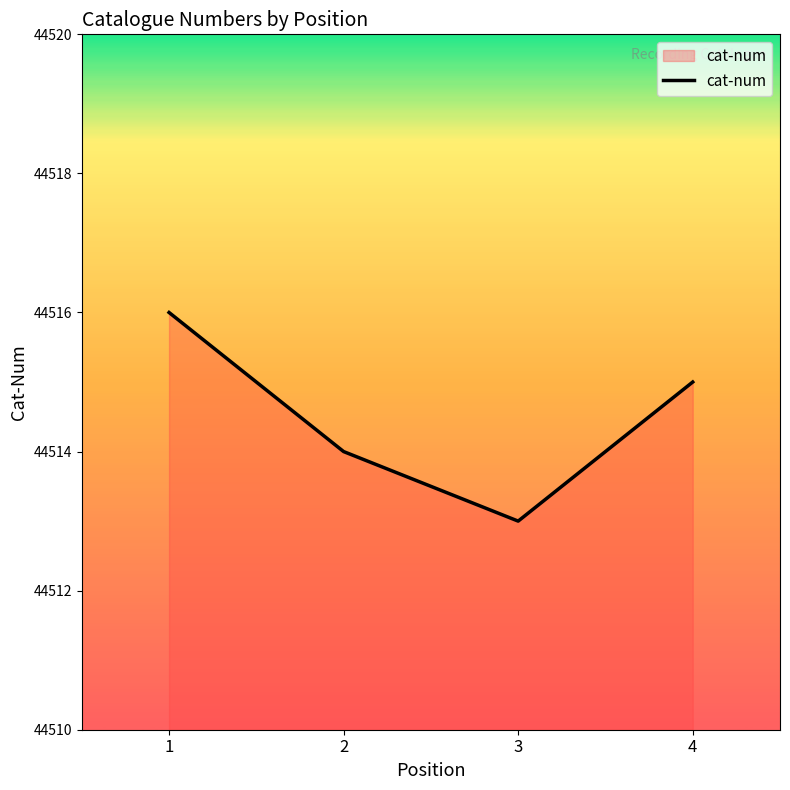

Reading left to right, what are all the values shown in this chart?

1=44516	2=44514	3=44513	4=44515